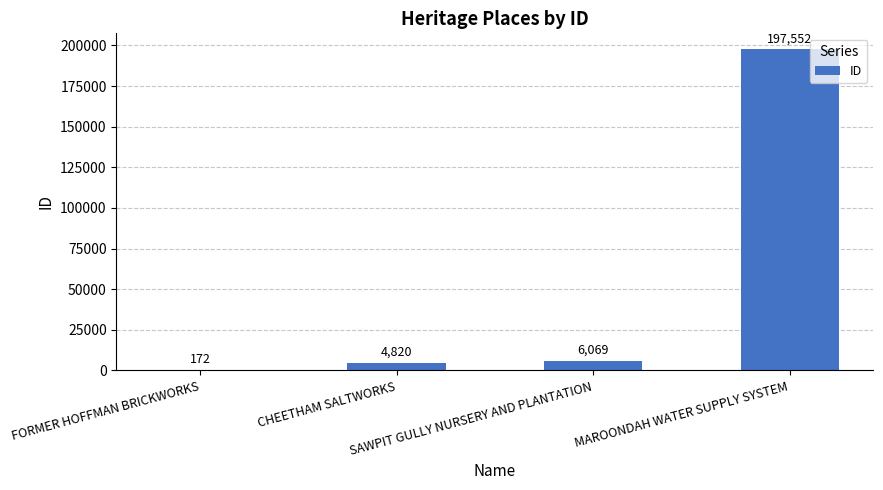

What is the maximum value shown in the chart?

197552